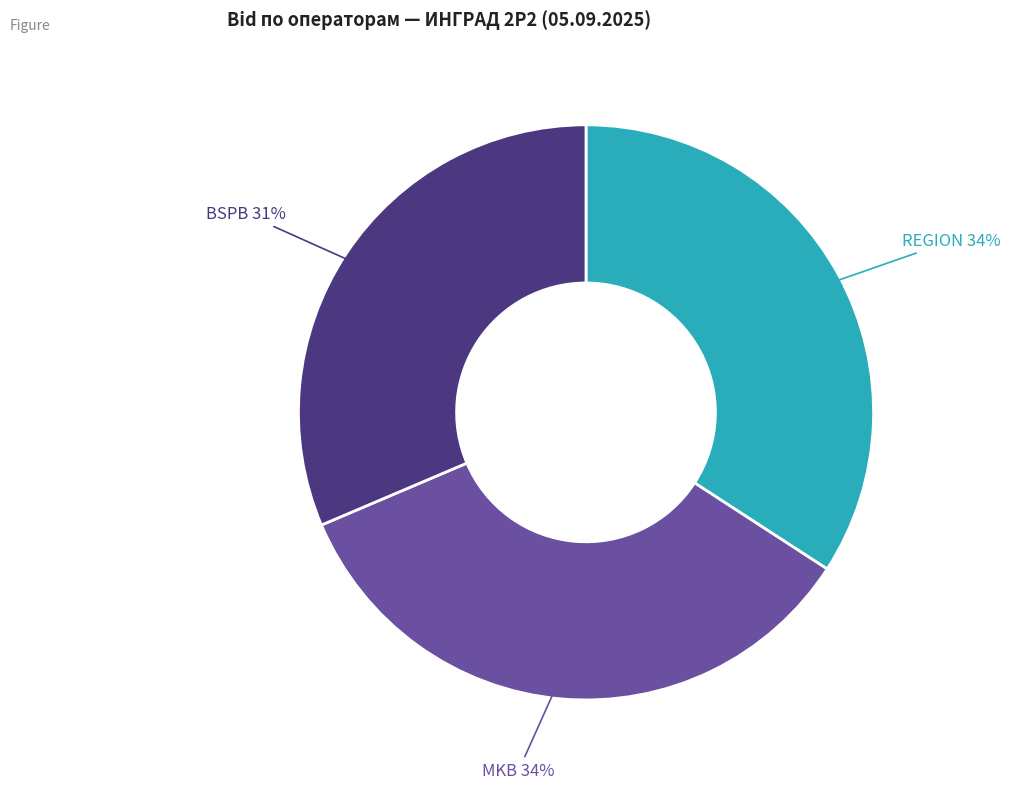

To the nearest percent, what is the average slice percentage?

33%